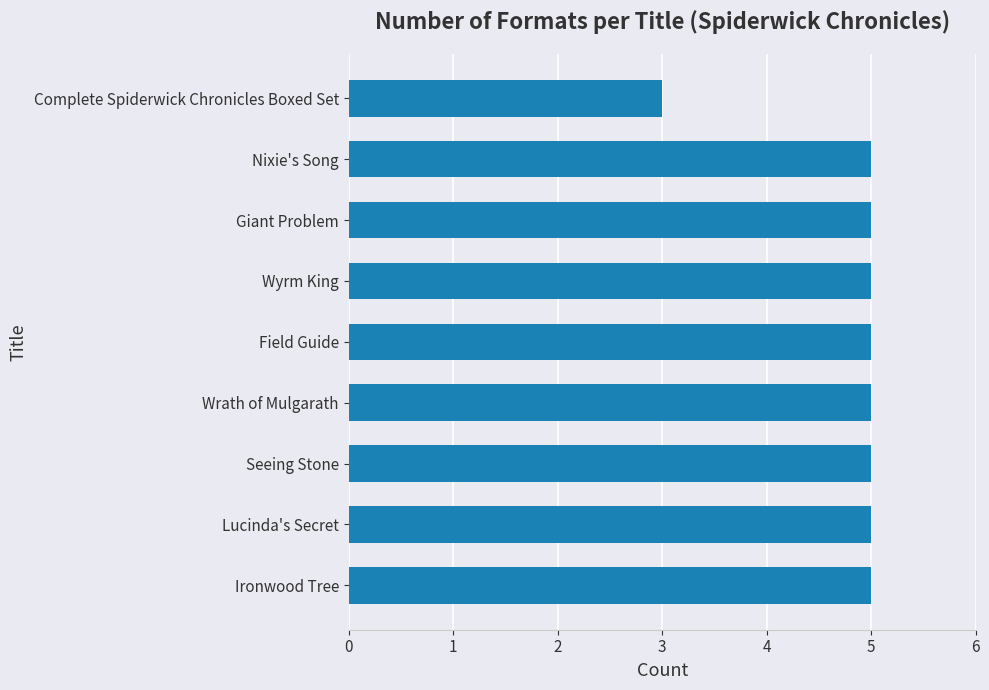

What is the average value?

5